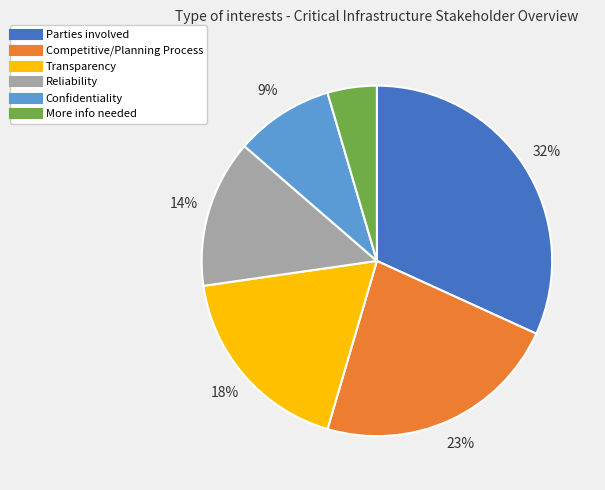

Rank the categories by value from lowest to highest.

More info needed, Confidentiality, Reliability, Transparency, Competitive/Planning Process, Parties involved